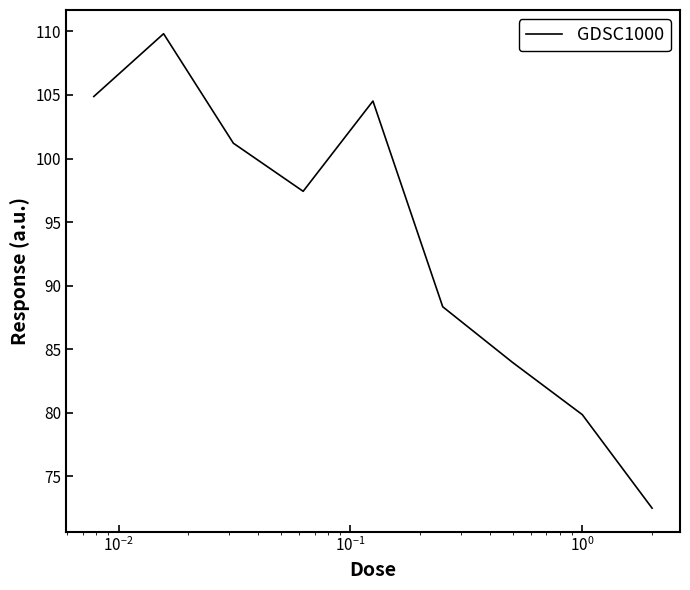

What is the smallest value displayed?

72.5